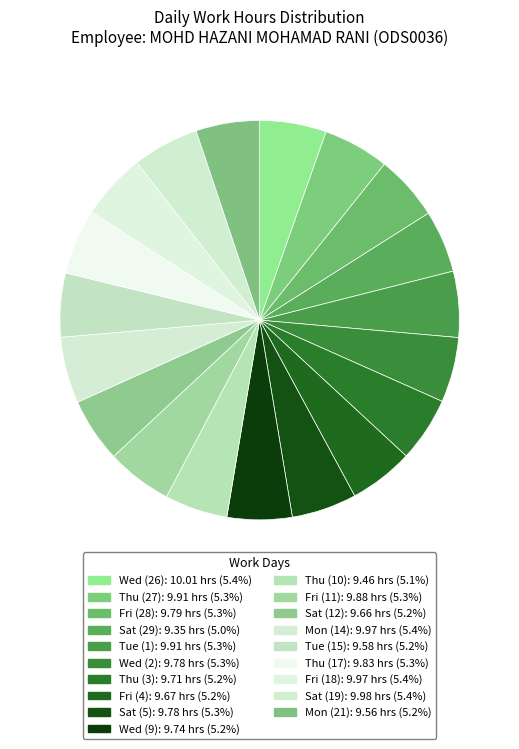

To the nearest percent, what is the average slice percentage?

5%